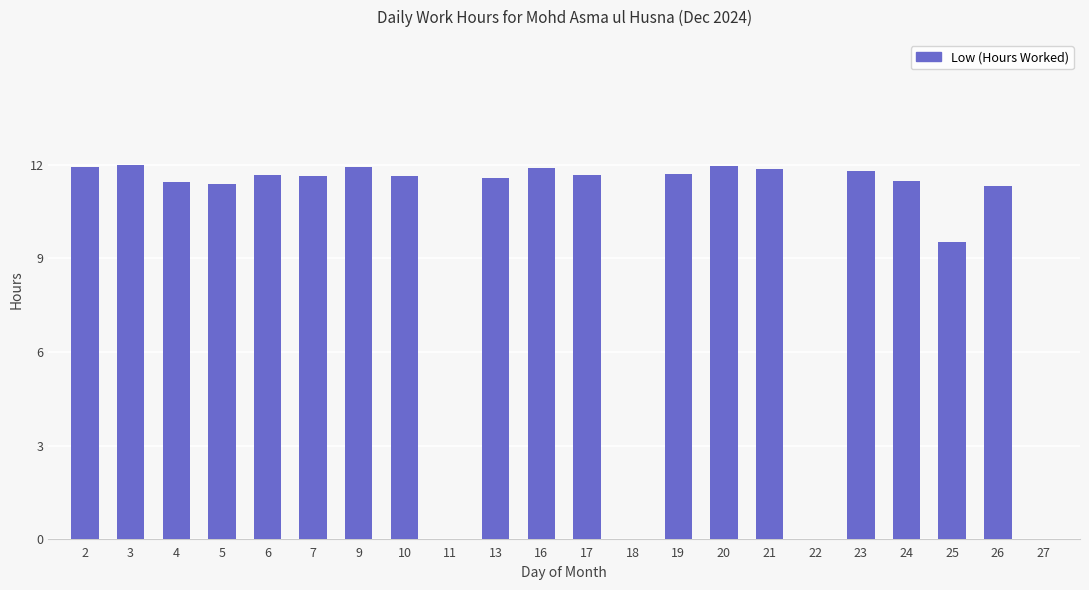

Which has a higher value, 13 or 20?

20